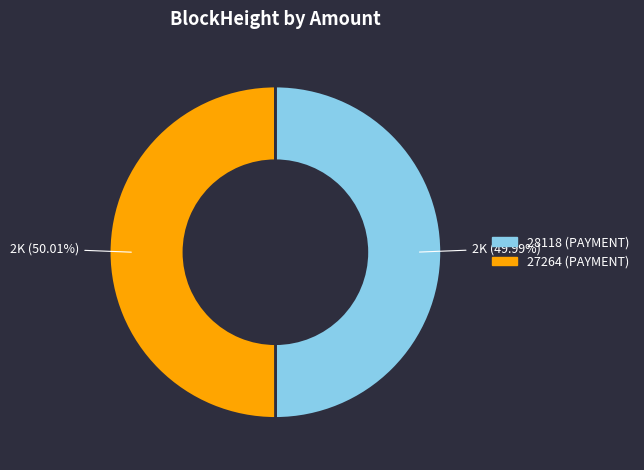

To the nearest percent, what is the combined percentage of 27264 and 28118?

100%